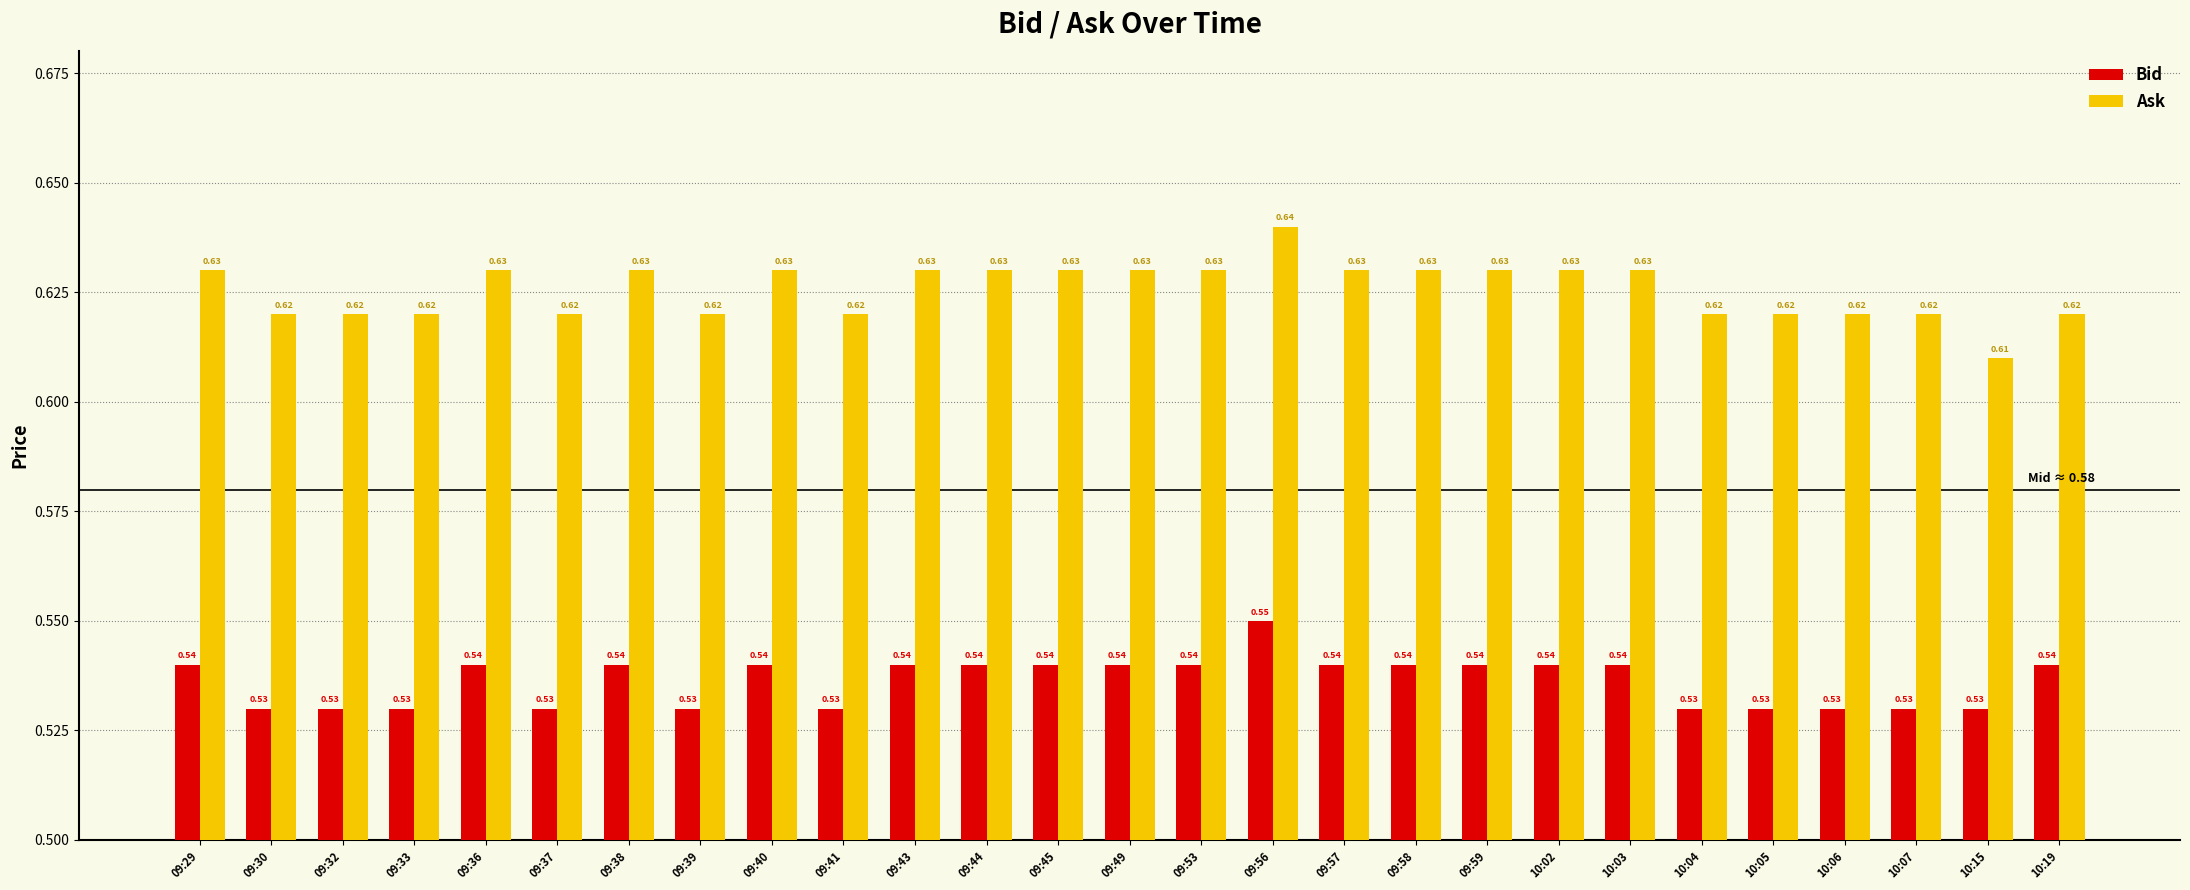

Rank the series by their average value, from lowest to highest.

Bid, Ask